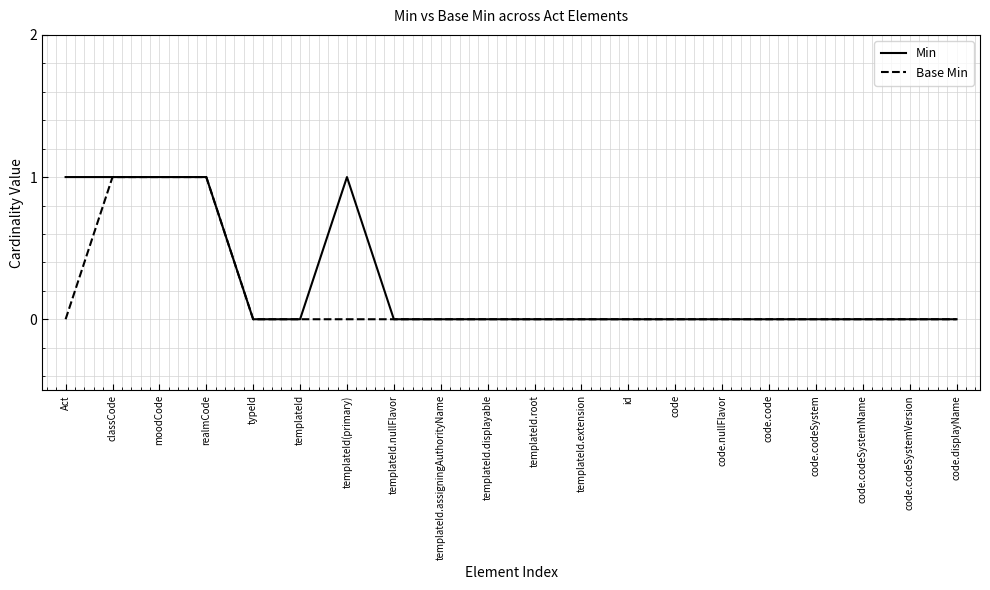

At templateId(primary), list the series in order from largest to smallest.

Min, Base Min